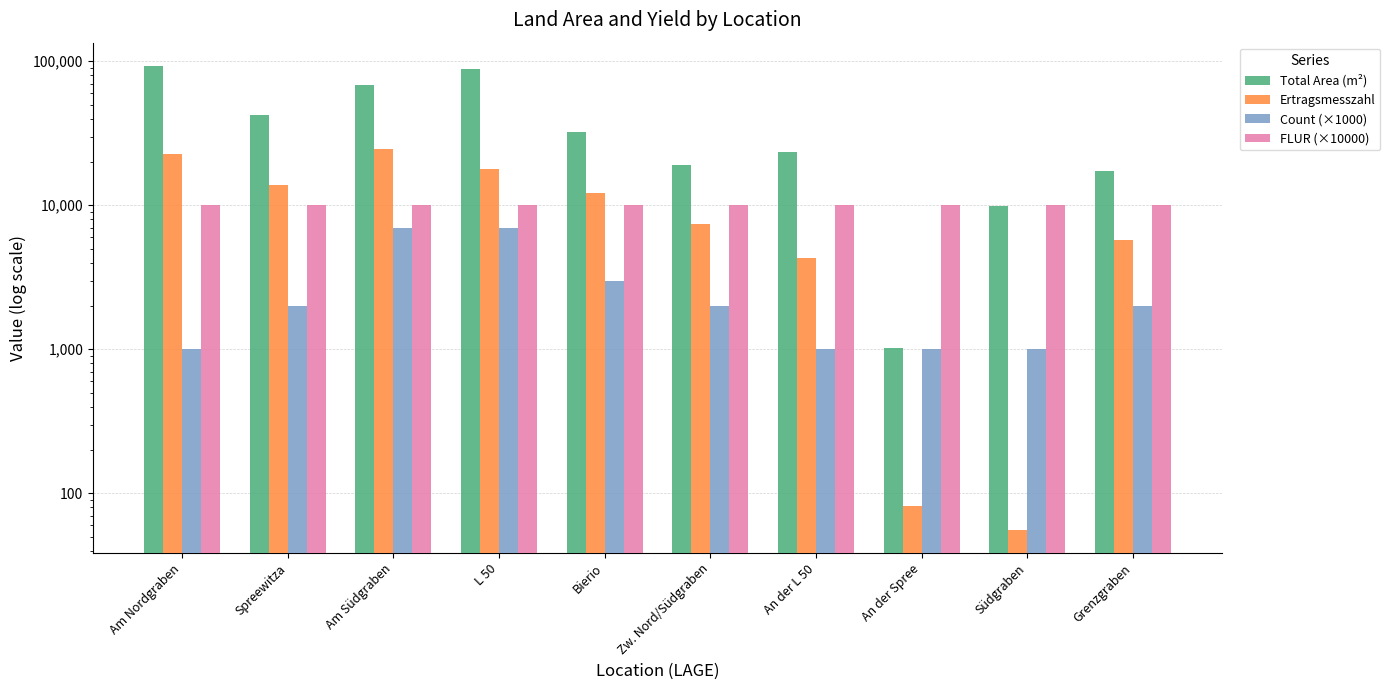

True or false: FLUR (×10000) has a value of 10000 at An der Spree.

True